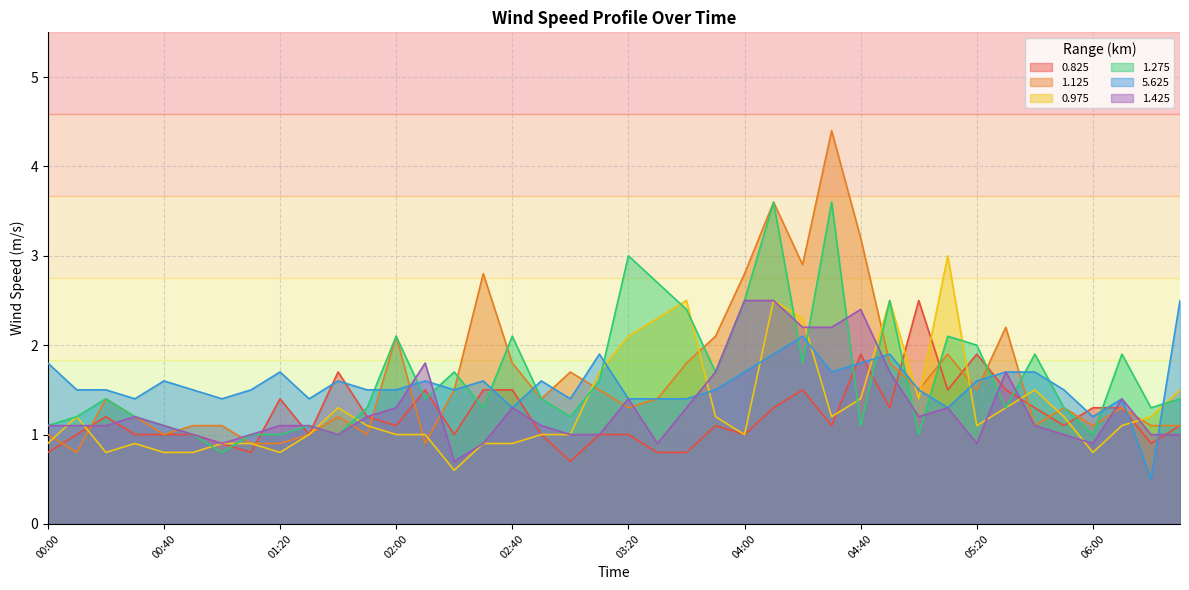

In 1.125, how many points are higher than both neighbors (excluding endpoints)?

11